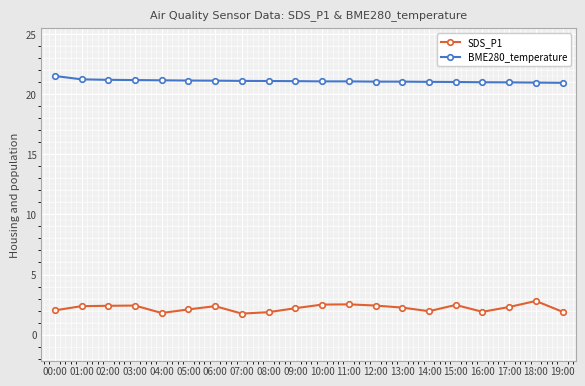

What is the sum of the BME280_temperature values at 16:00 and 07:00?

42.1